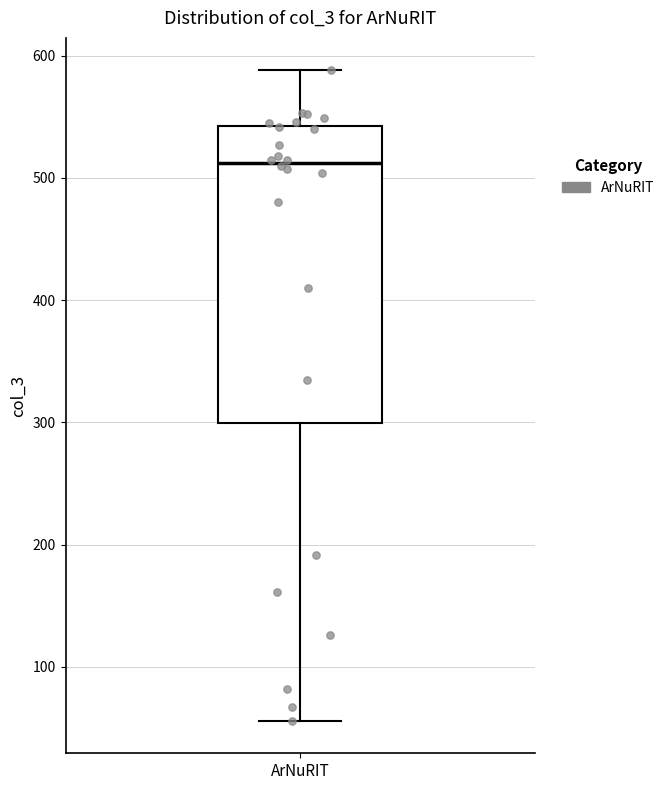

Where does the median line of the box for ArNuRIT sit on the y-axis? The values are not printed on the chart, so give them approximately, as read against the axis.

510